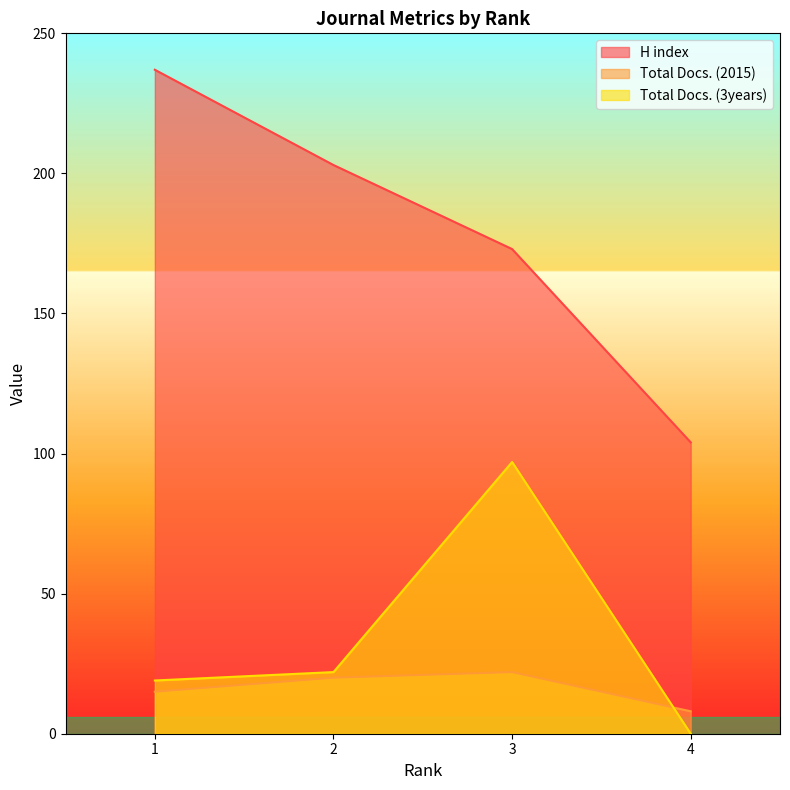

The Total Docs. (2015) series shows 15 at 1. True or false?

True